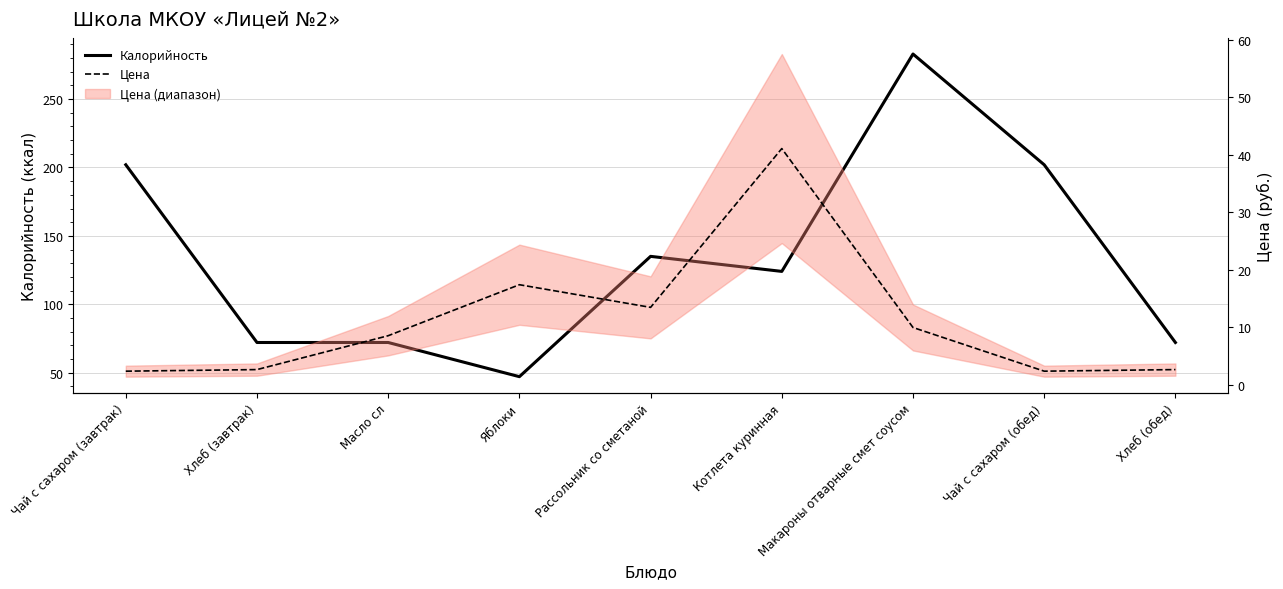

How many lines are shown in the chart?

2